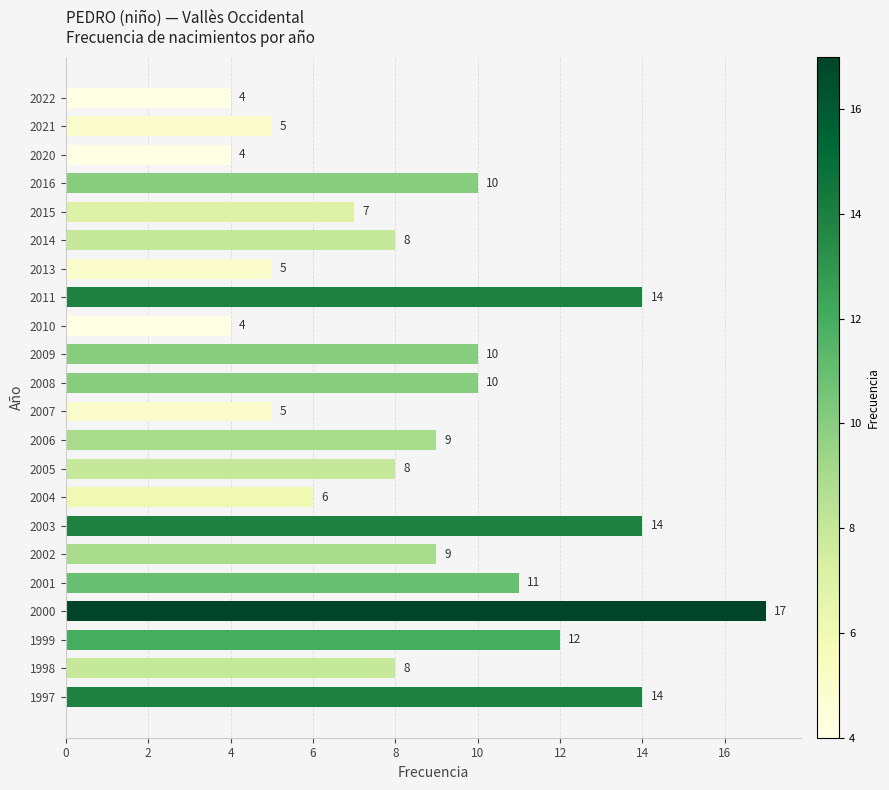

What is the change in value from 2021 to 1998?

+3